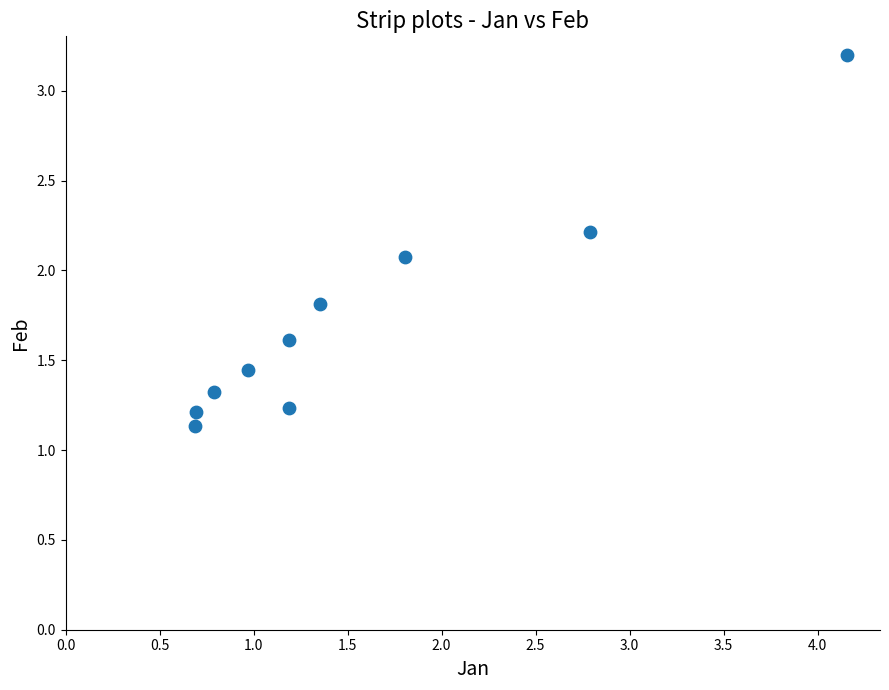

What is the range of Y values (max minus min)?

2.1